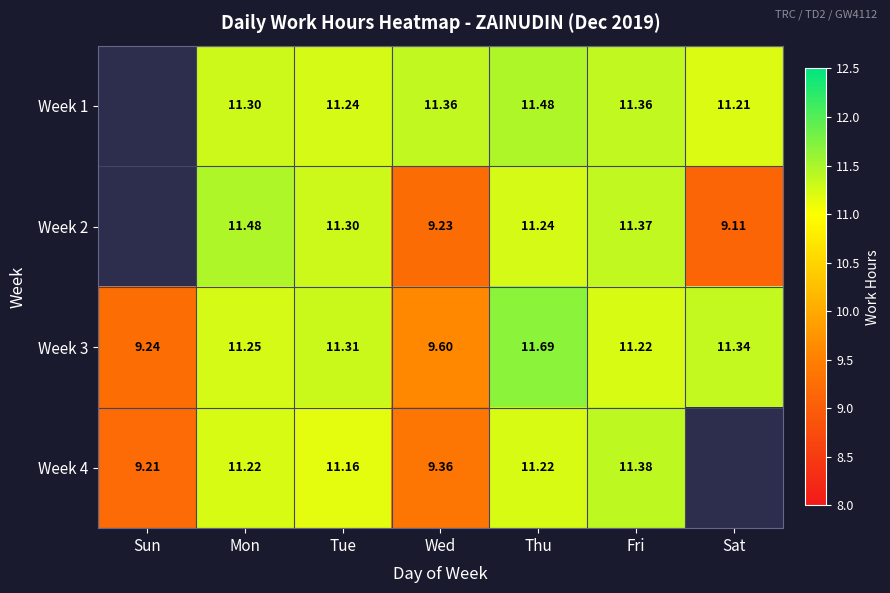

Which category has the lowest value in the Week 3 series?

Sun